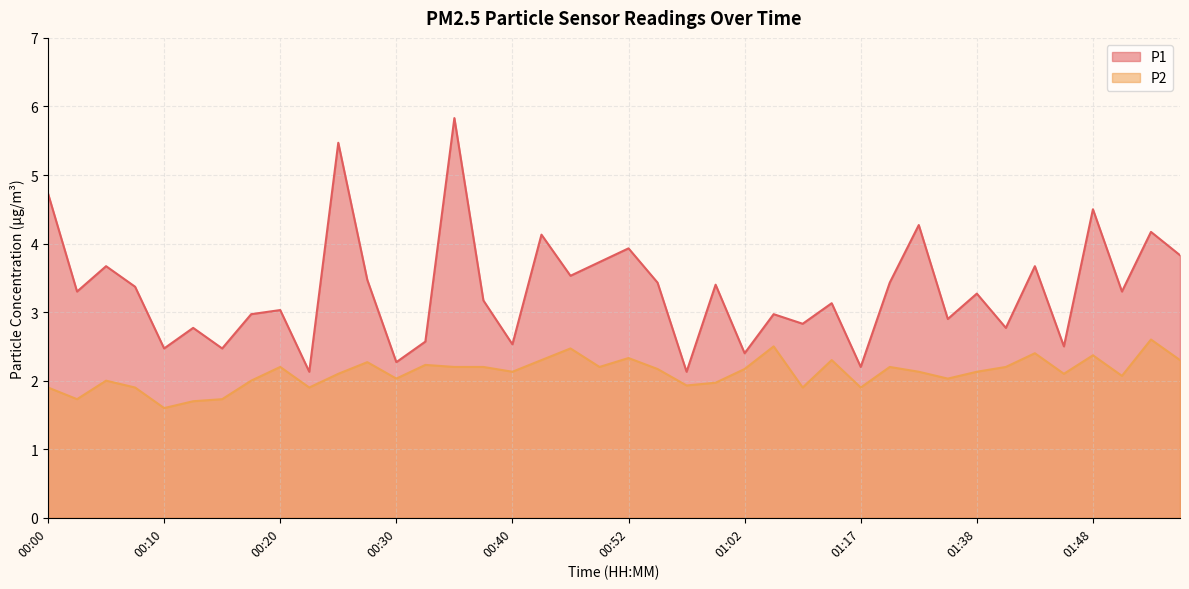

What is the label of the 8th point from the right?

01:38